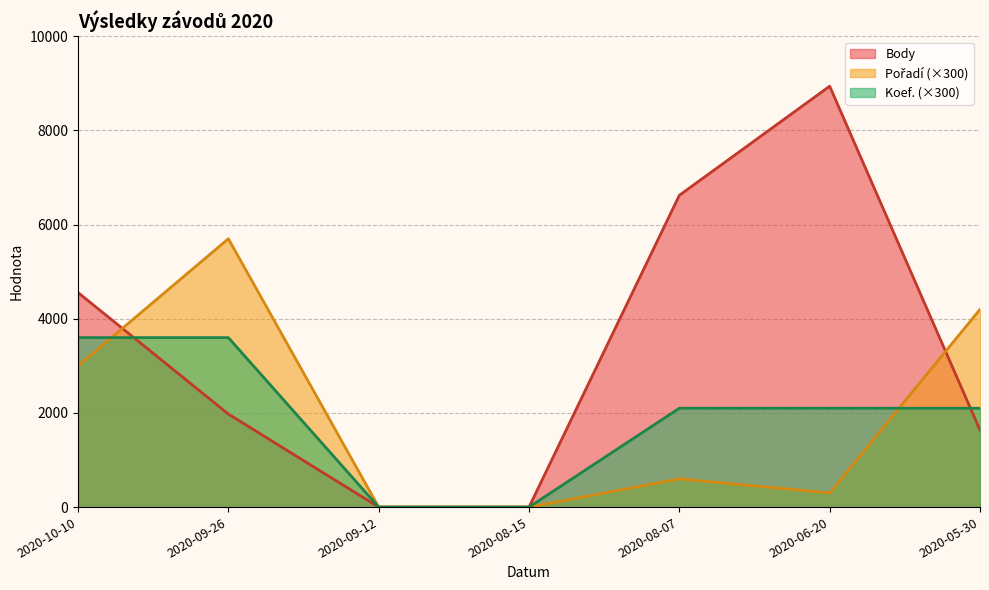

How many distinct data groups are displayed?

3